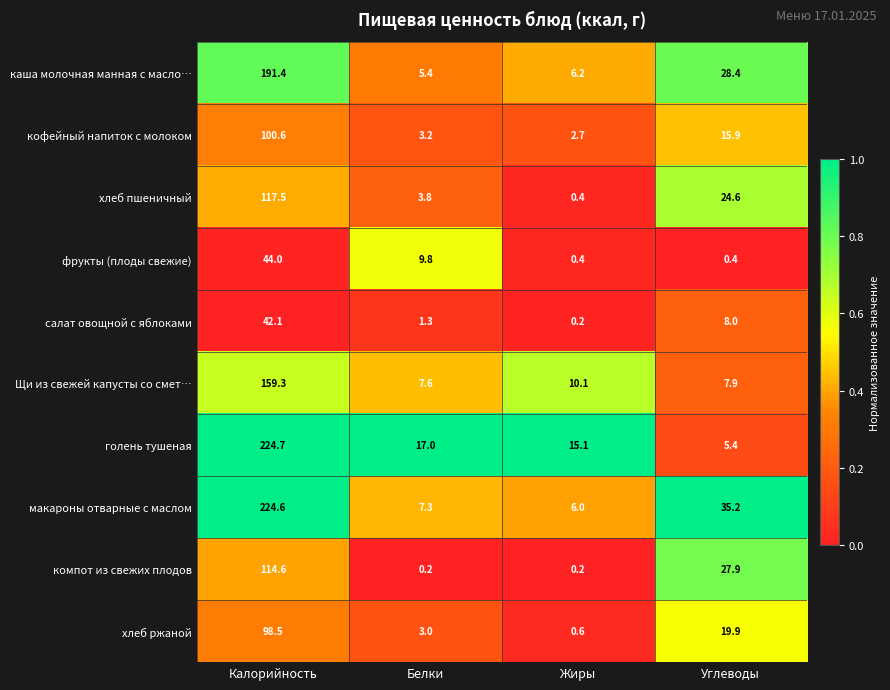

What is the difference between the maximum and minimum values in the Щи из свежей капусты со смет… series?

151.7